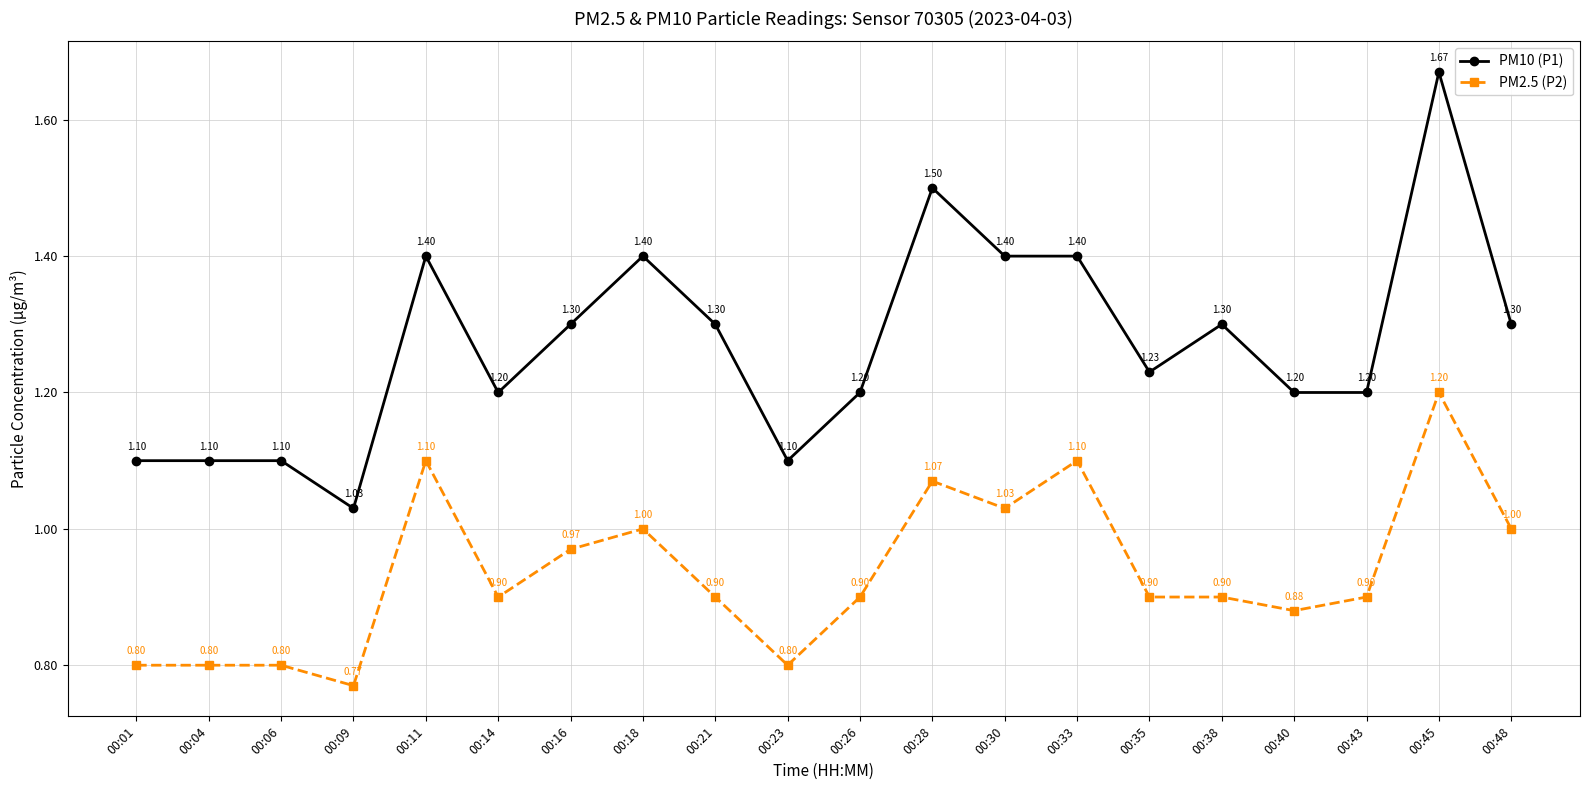

What is the average value of the PM2.5 (P2) series?

0.9